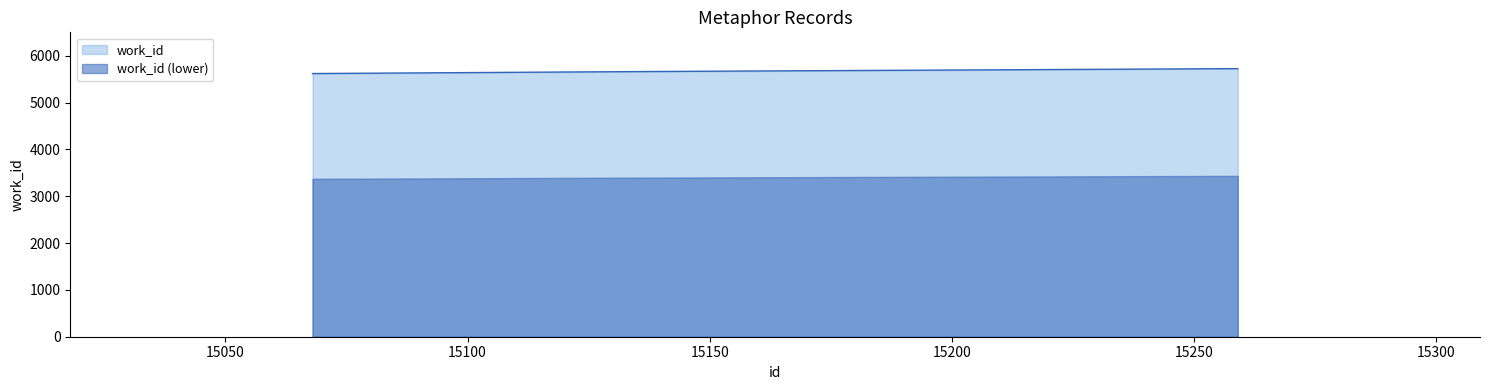

What is the change in value from 15068 to 15259?

+105